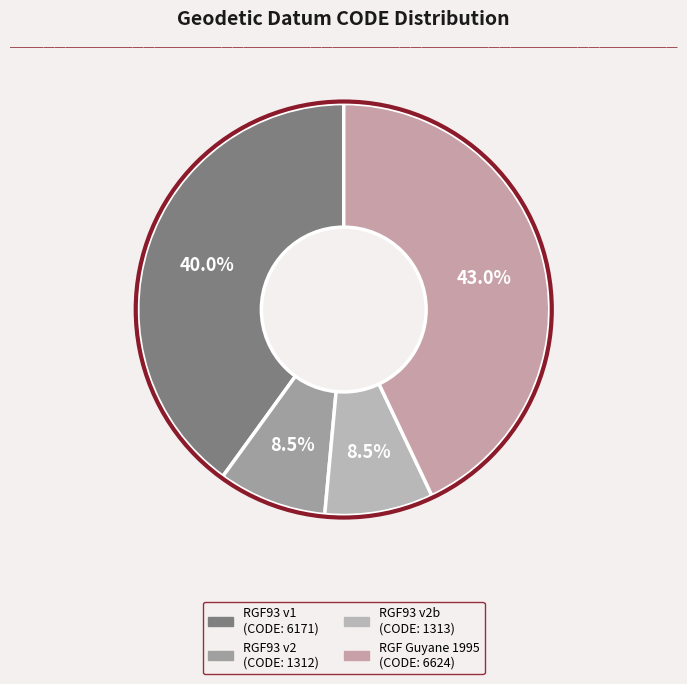

How many segments does this pie chart have?

4